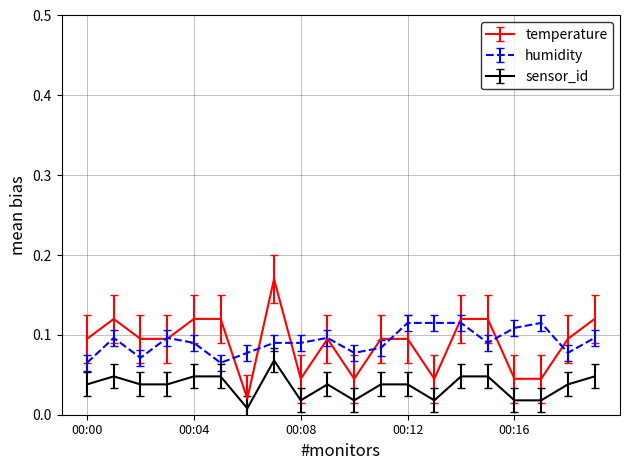

True or false: temperature and sensor_id cross at least once.

False